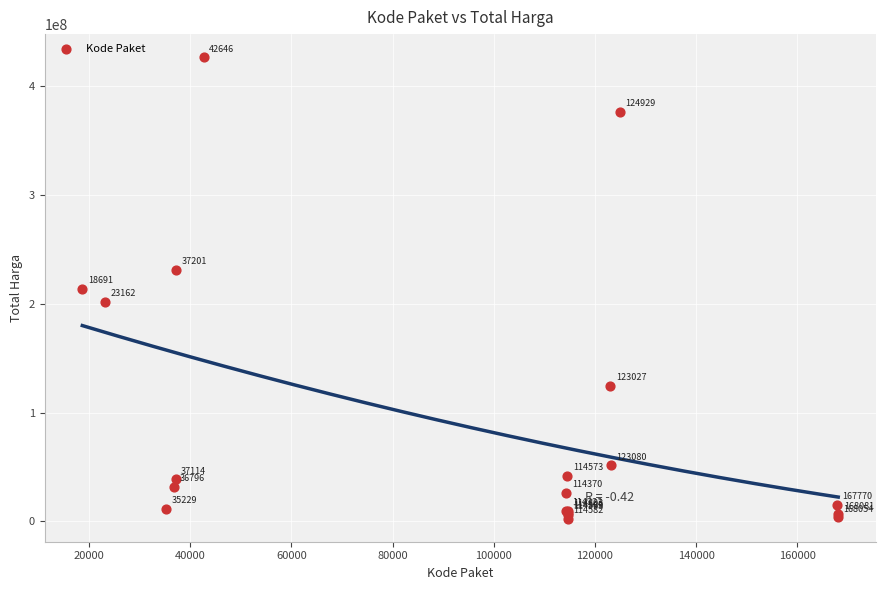

What Y value in the scatter plot is closest to 214649980?

213825000